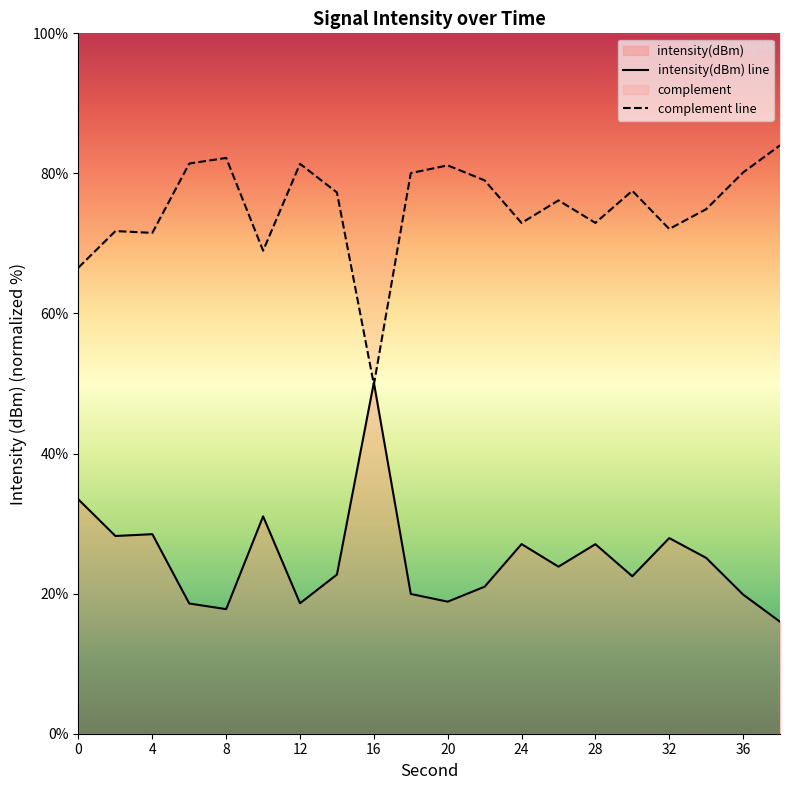

What is the greatest value displayed?

84.0